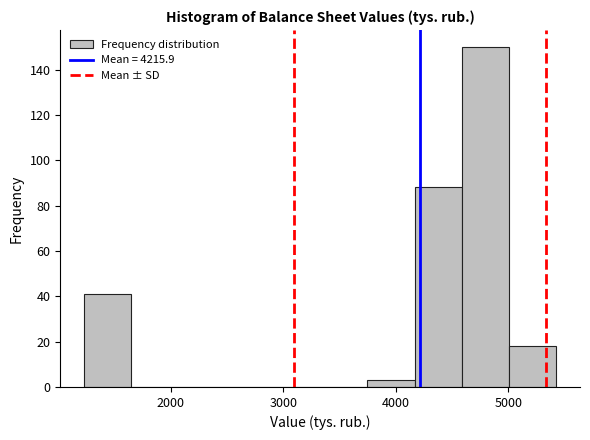

Which range on the x-axis has the tallest bar?

4600 to 5000